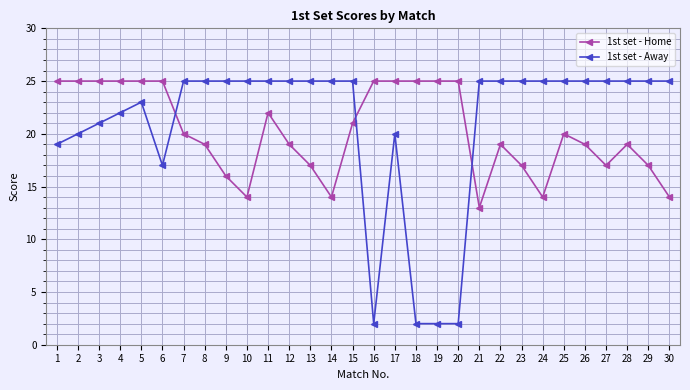

Reading left to right, transcribe all the data shown in this chart.

1st set - Home: 1=25	2=25	3=25	4=25	5=25	6=25	7=20	8=19	9=16	10=14	11=22	12=19	13=17	14=14	15=21	16=25	17=25	18=25	19=25	20=25	21=13	22=19	23=17	24=14	25=20	26=19	27=17	28=19	29=17	30=14
1st set - Away: 1=19	2=20	3=21	4=22	5=23	6=17	7=25	8=25	9=25	10=25	11=25	12=25	13=25	14=25	15=25	16=2	17=20	18=2	19=2	20=2	21=25	22=25	23=25	24=25	25=25	26=25	27=25	28=25	29=25	30=25